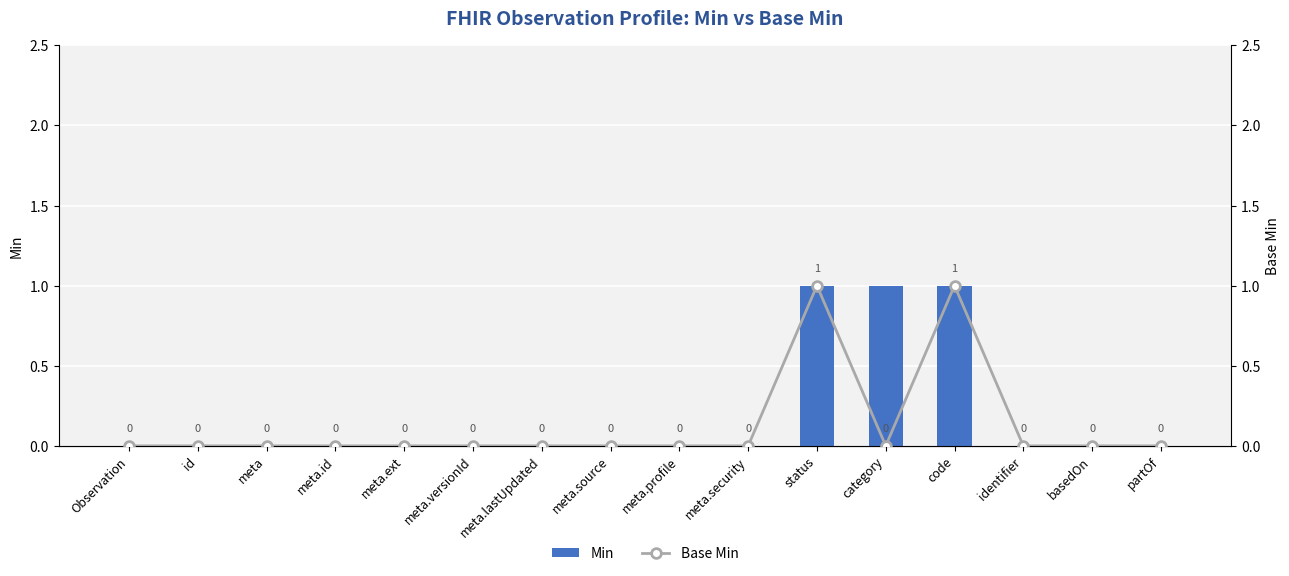

What position from the left is meta?

3